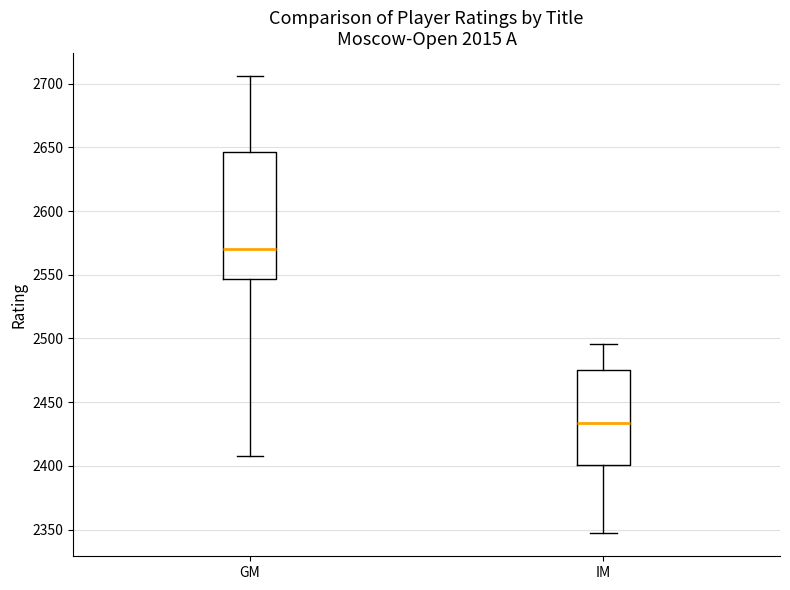

Comparing the boxes themselves (not the whiskers), which one is the tallest?

GM